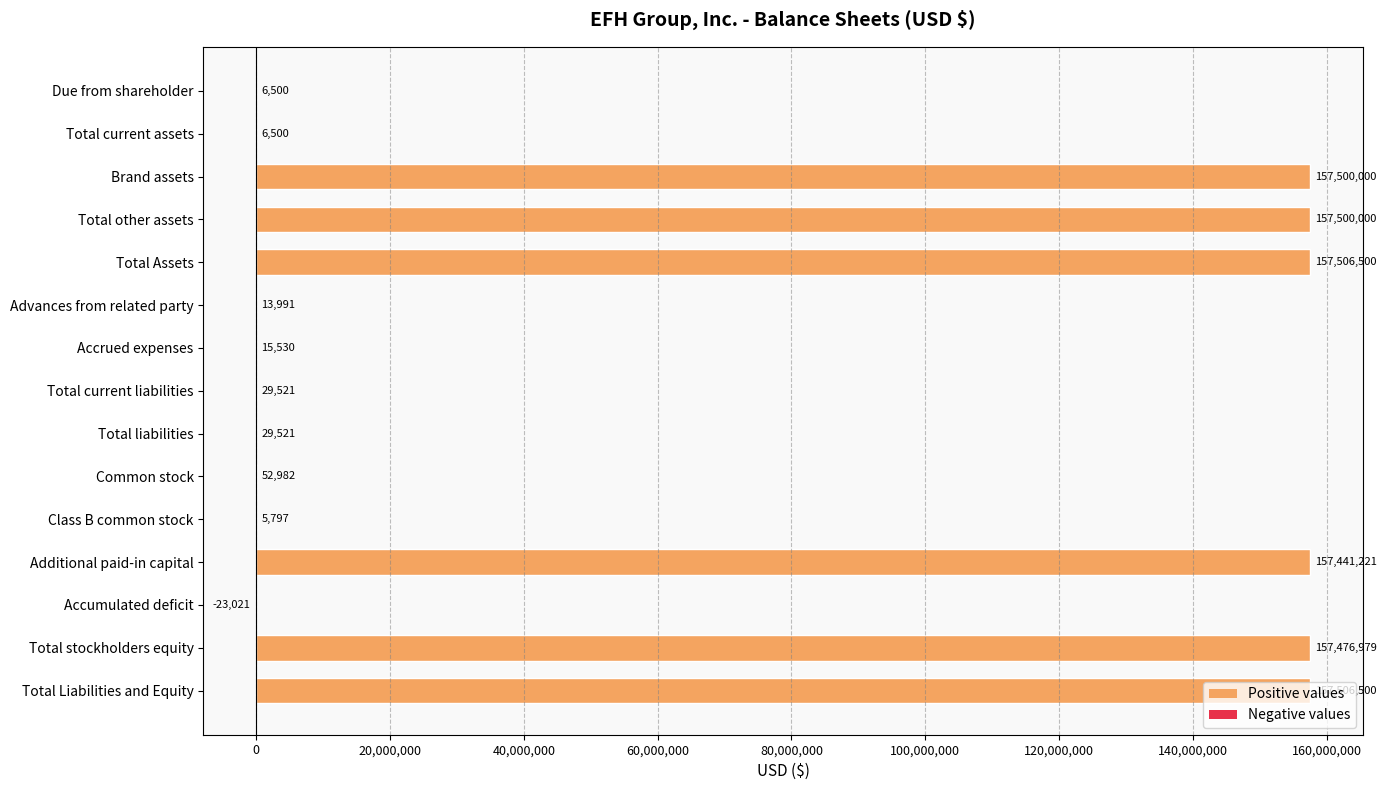

How many positive values are there?

14